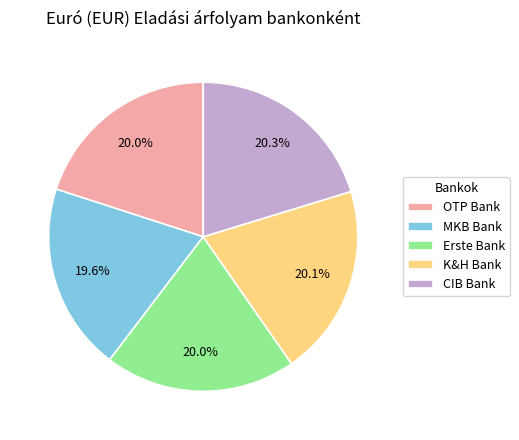

Does MKB Bank account for over 50% of the chart?

No